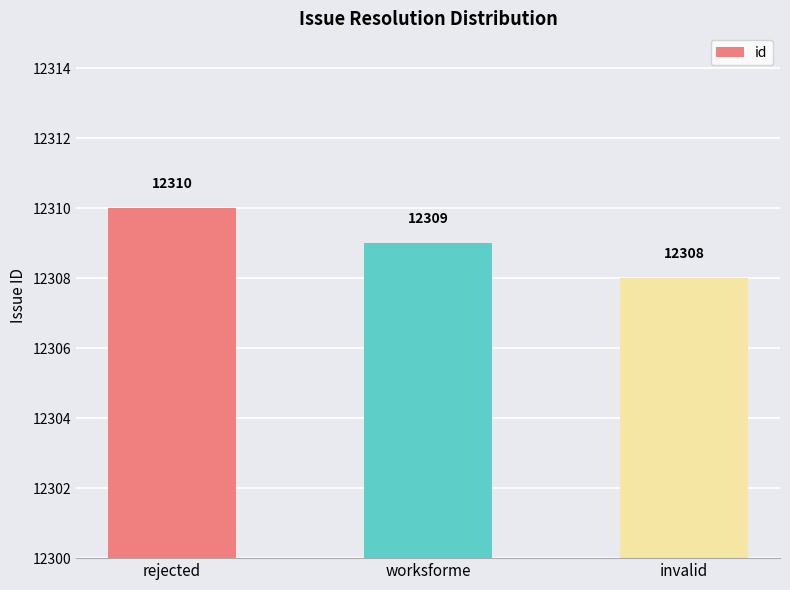

What is the change in value from worksforme to invalid?

-1